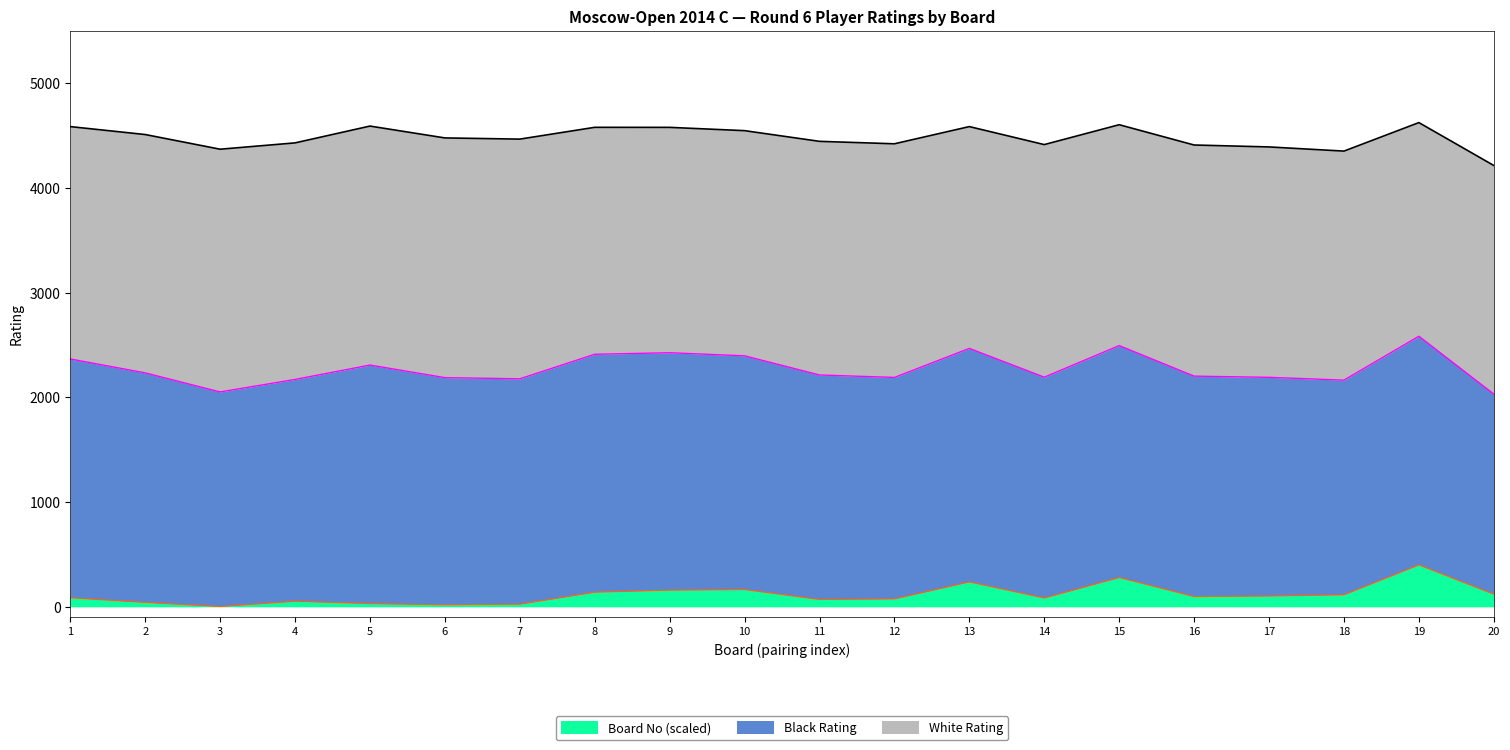

What is the difference between the highest and lowest values at 17?

2164